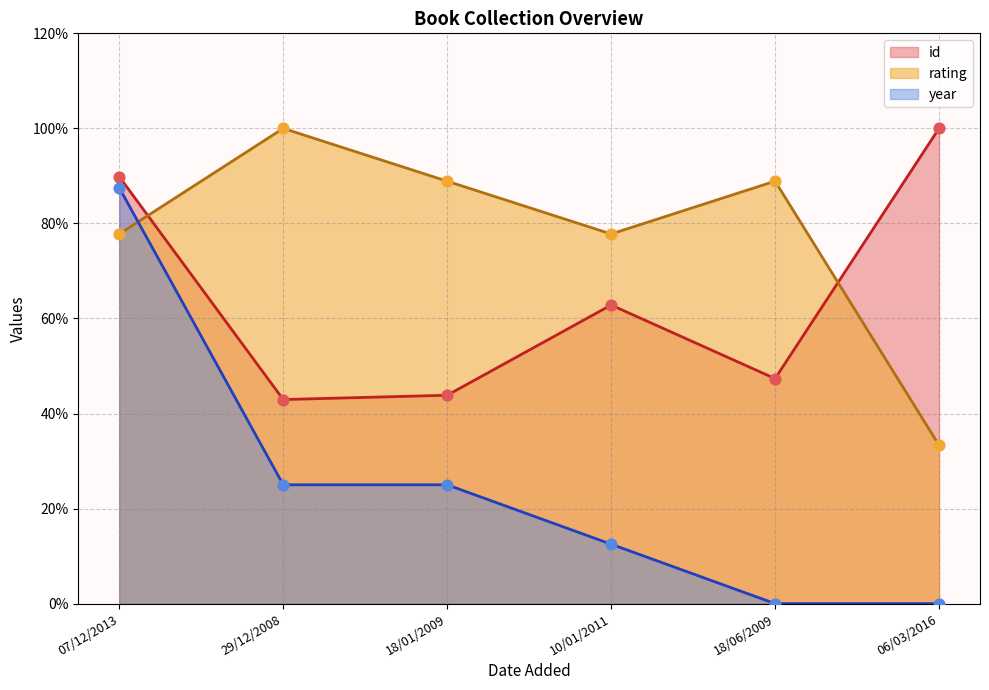

Which series contains the lowest Y value?

year